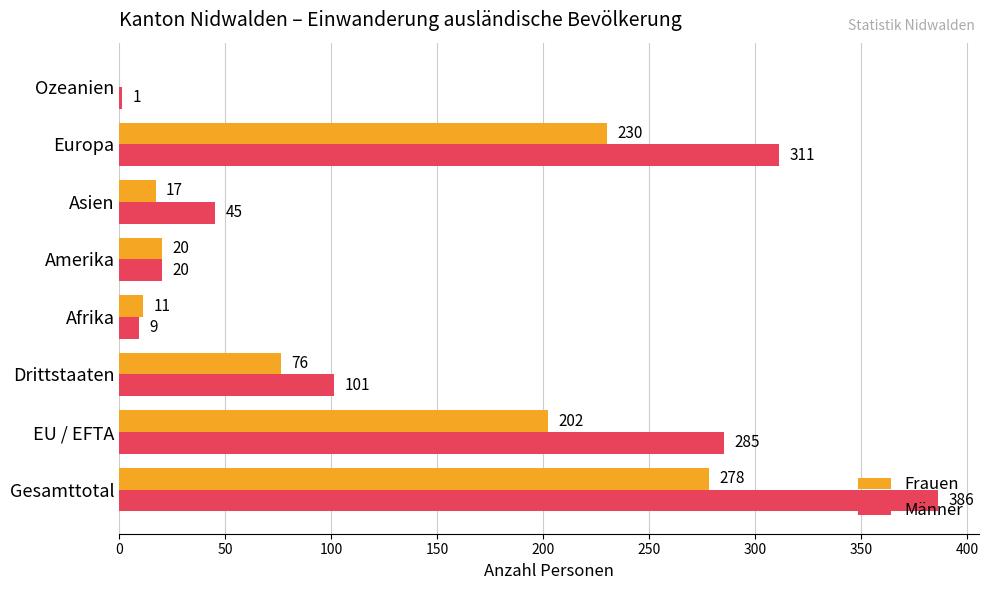

Which series changed the most between EU / EFTA and Afrika?

Männer